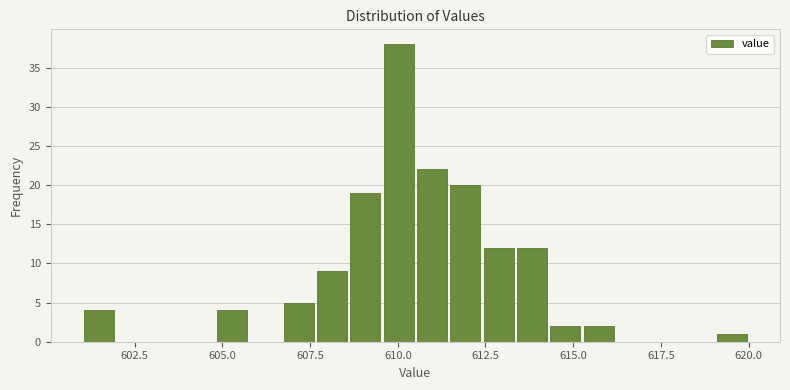

Around what value on the x-axis is the tallest bar? Give the approximate position of its centre, as read against the axis.

610.0